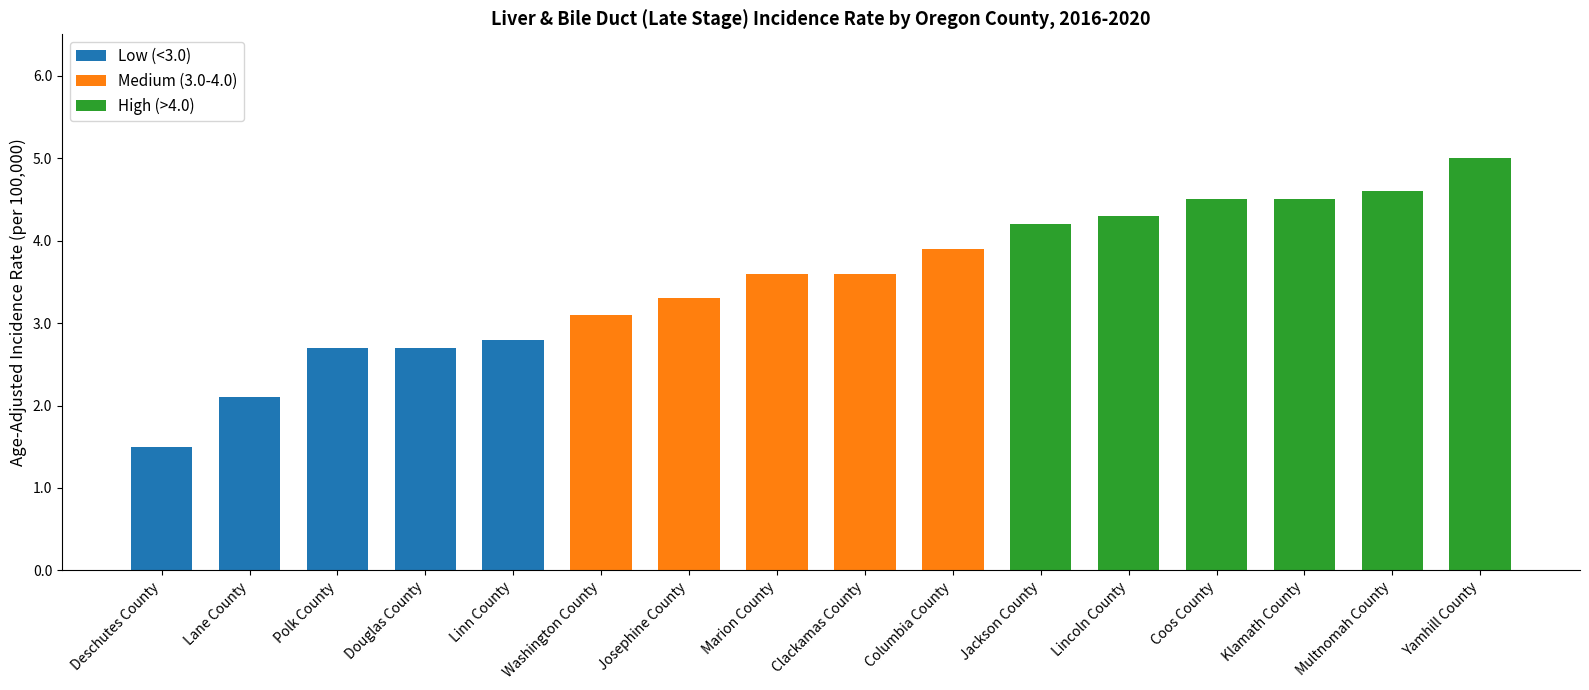

Where does the data first go above 3?

Washington County